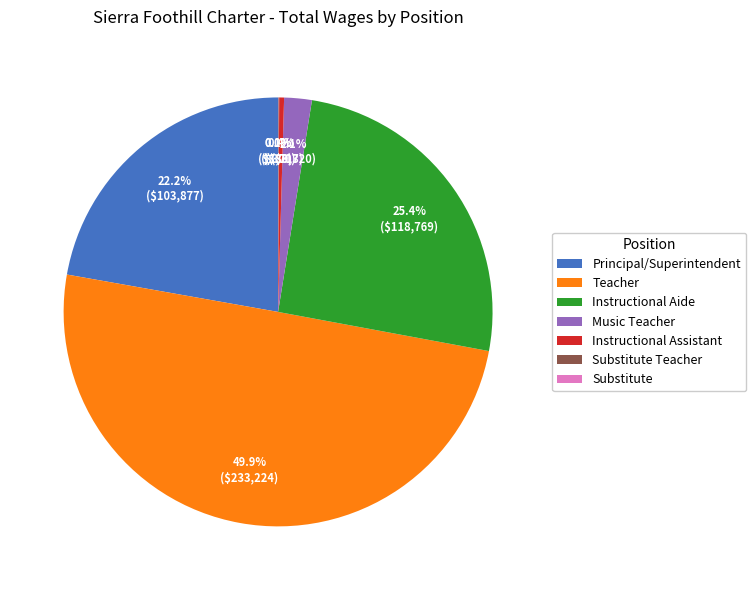

Which slice is the largest?

Teacher